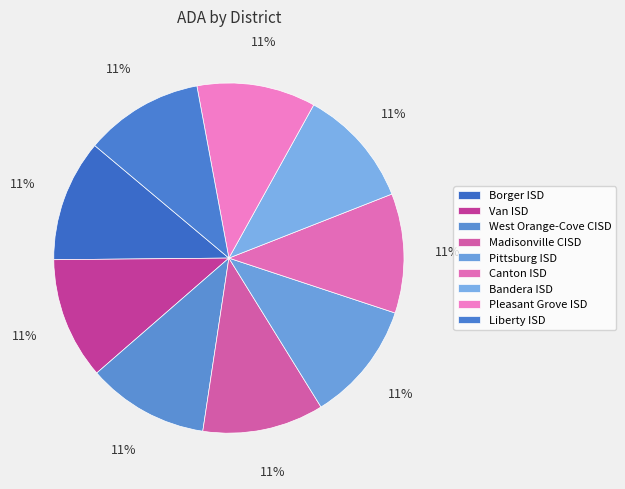

To the nearest percent, what is the combined percentage of Pittsburg ISD and Borger ISD?

22%